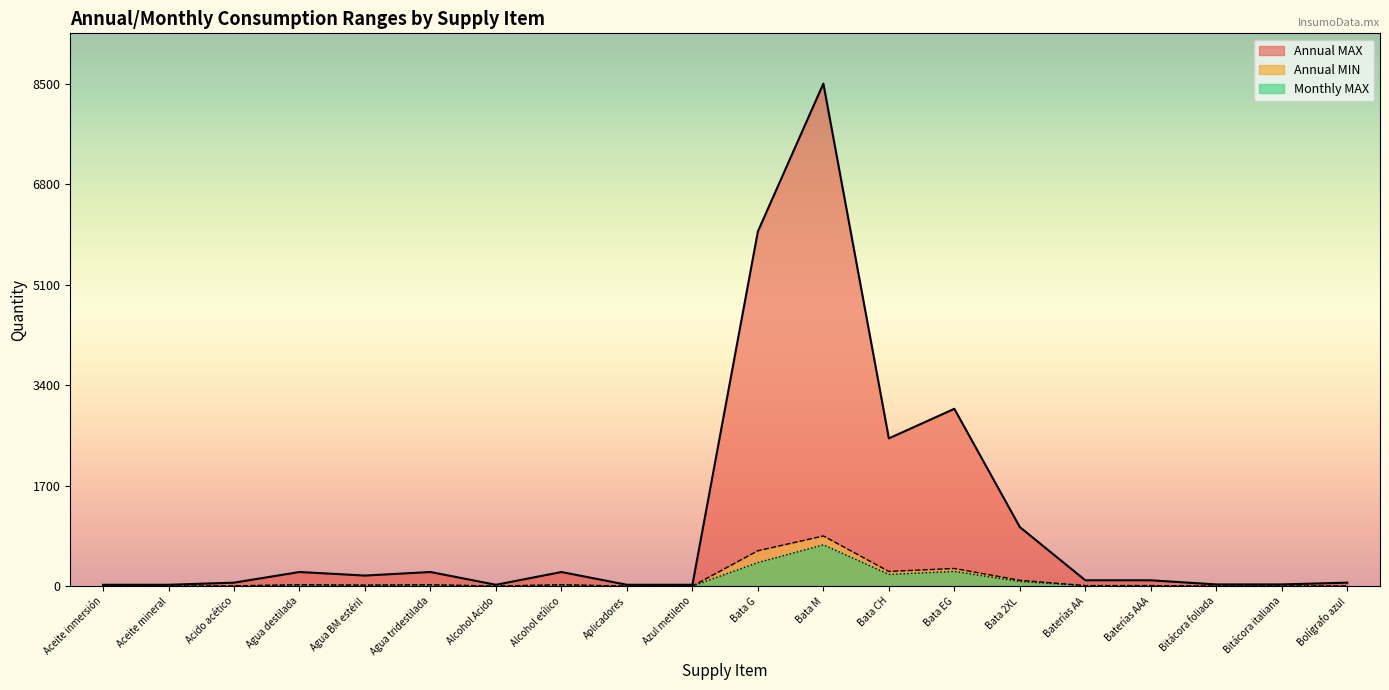

Is it true that Annual MIN equals 176.6 at Bata 2XL?

False